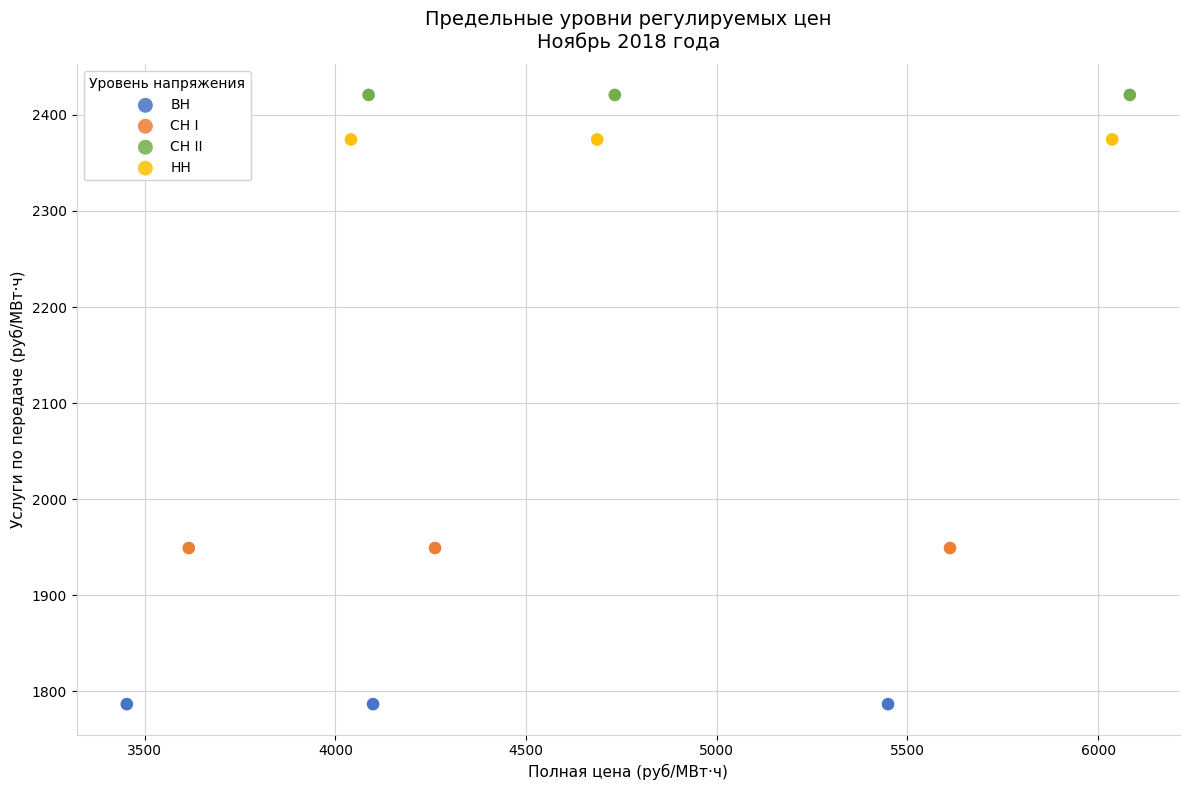

Which series contains the lowest Y value?

ВН